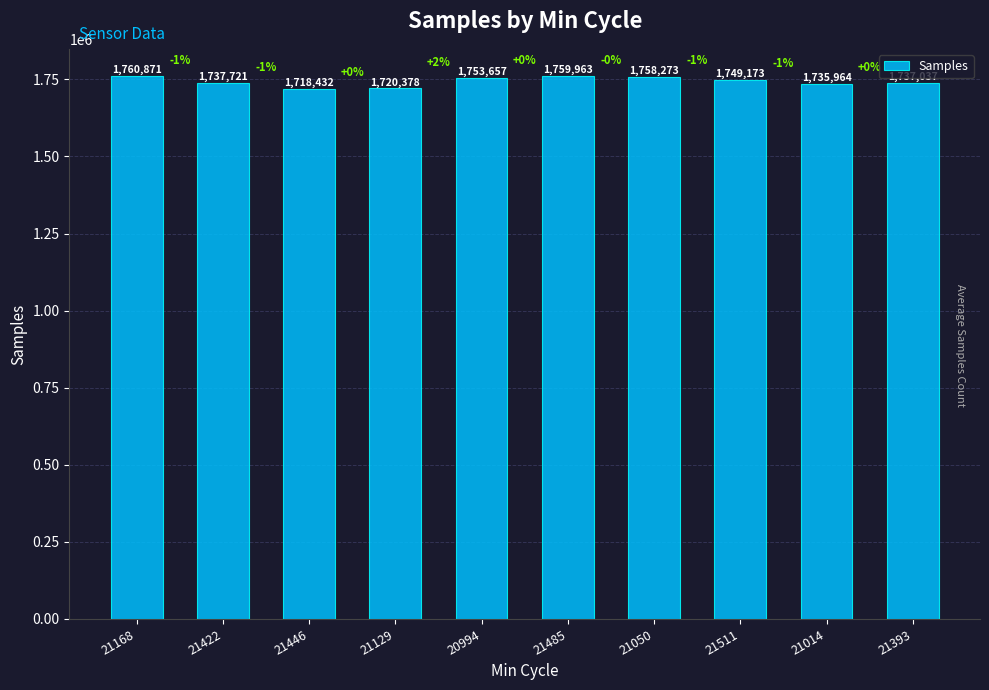

Reading left to right, list all the values displayed in this chart.

1760871	1737721	1718432	1720378	1753657	1759963	1758273	1749173	1735964	1737037